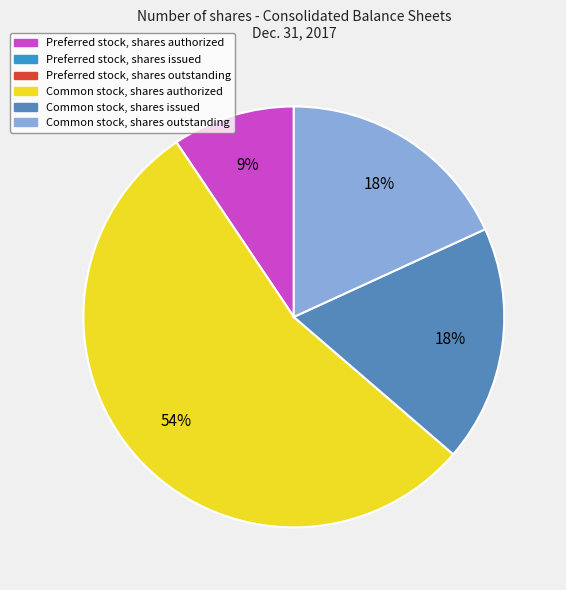

To the nearest percent, what is the difference between the largest and smallest slice percentages?

45%